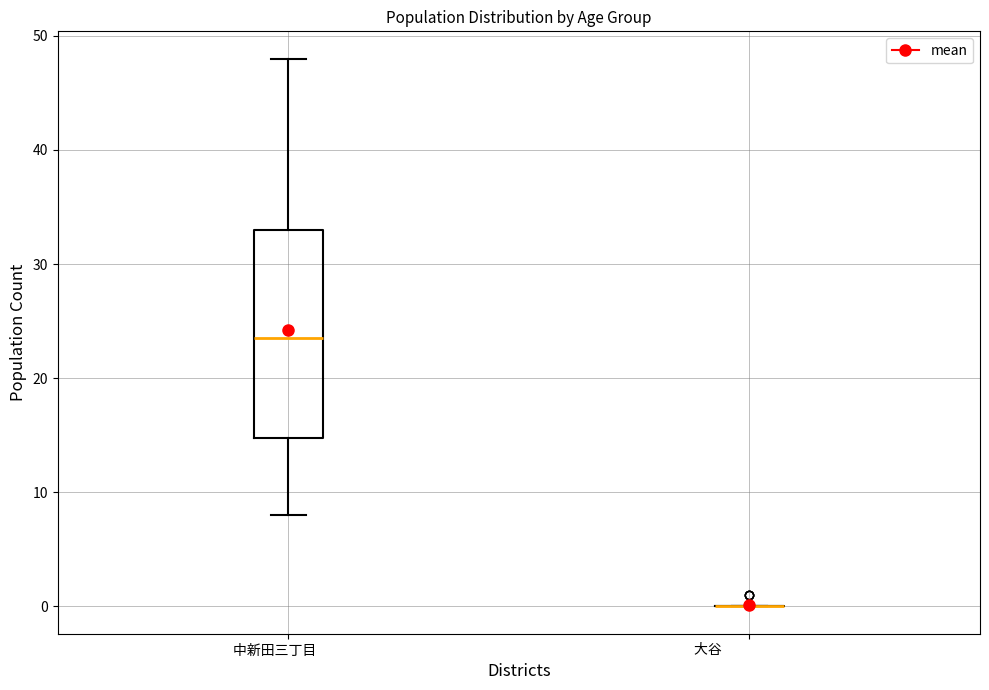

Comparing the boxes themselves (not the whiskers), which one is the tallest?

中新田三丁目